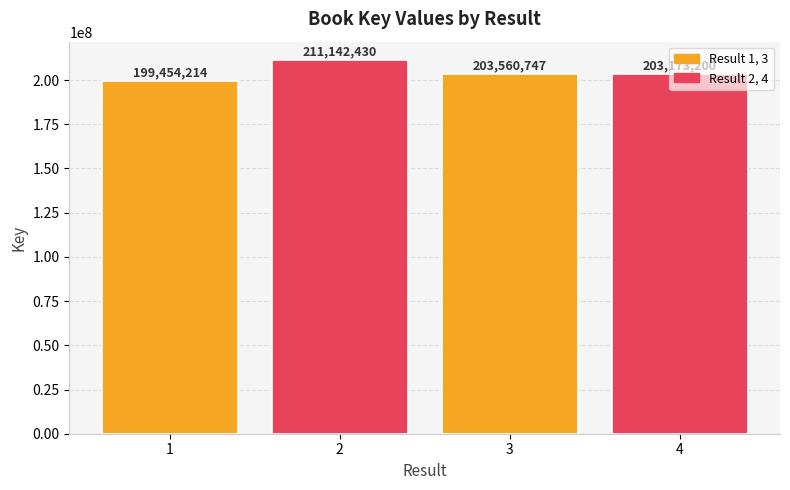

Reading left to right, list all the values displayed in this chart.

199454214	211142430	203560747	203173200